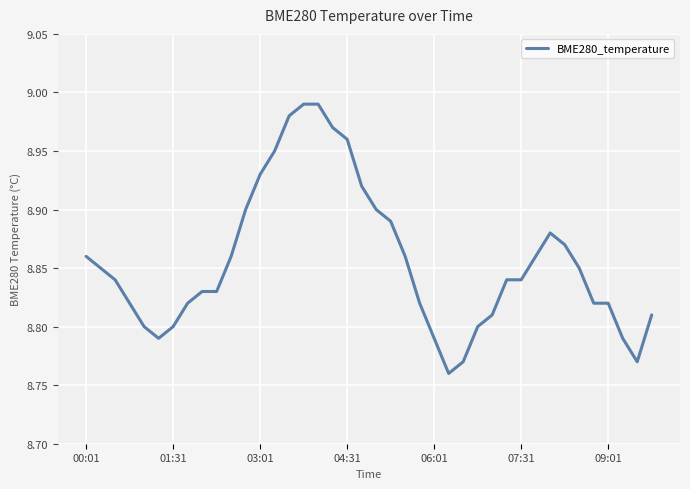

The value at 01:31 is 8.8. True or false?

True